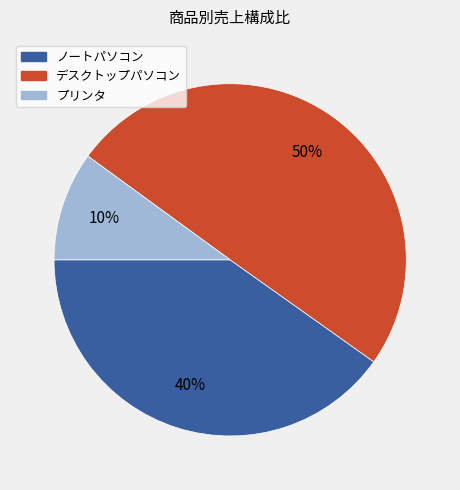

What percentage is the デスクトップパソコン slice, to the nearest percent?

50%